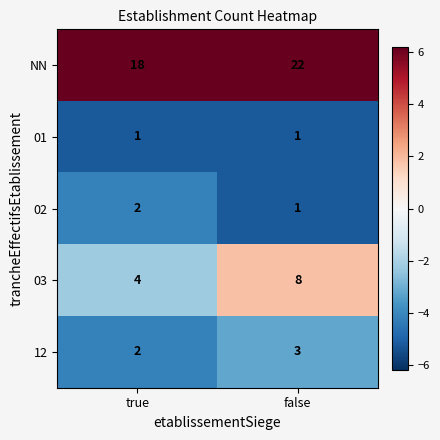

What is the maximum value shown in the chart?

22